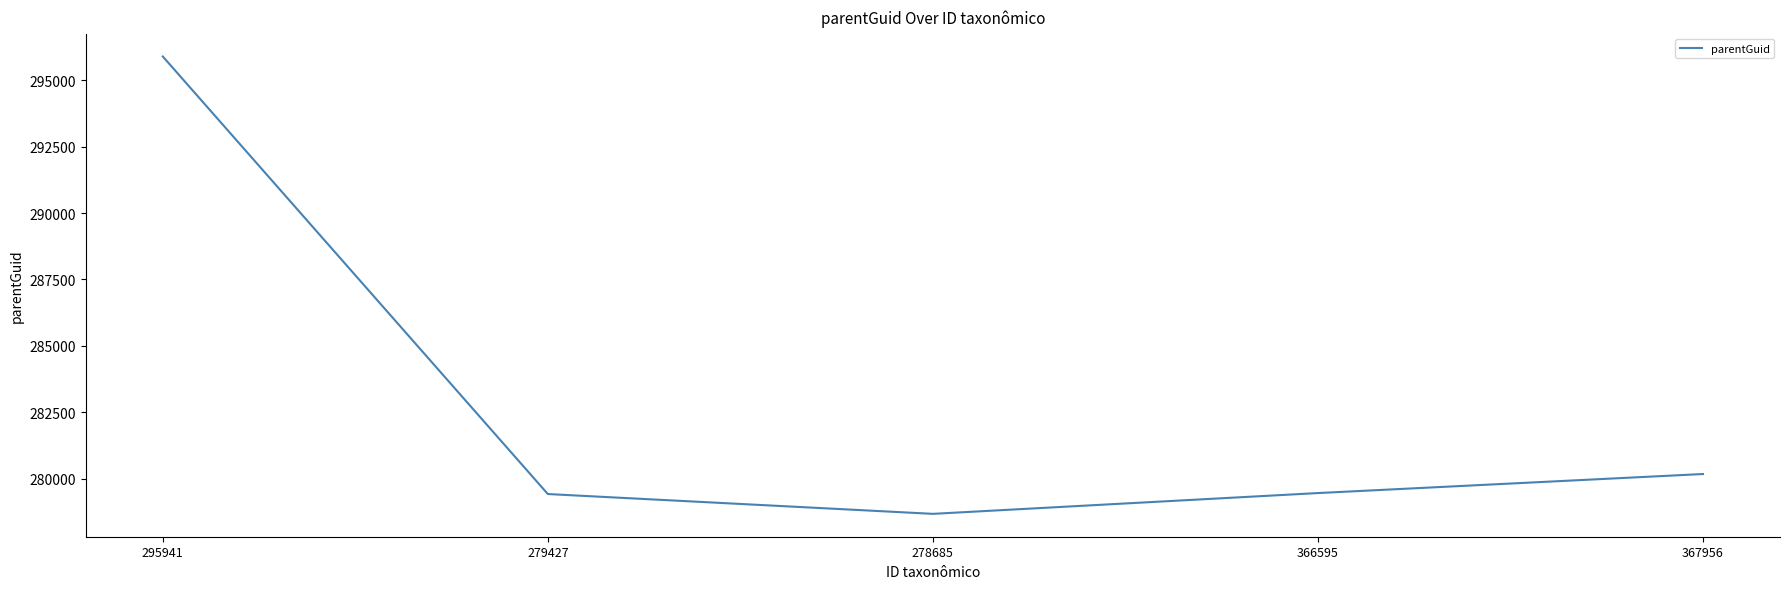

How many interior local valleys (lower than both neighbors) does the data have?

1